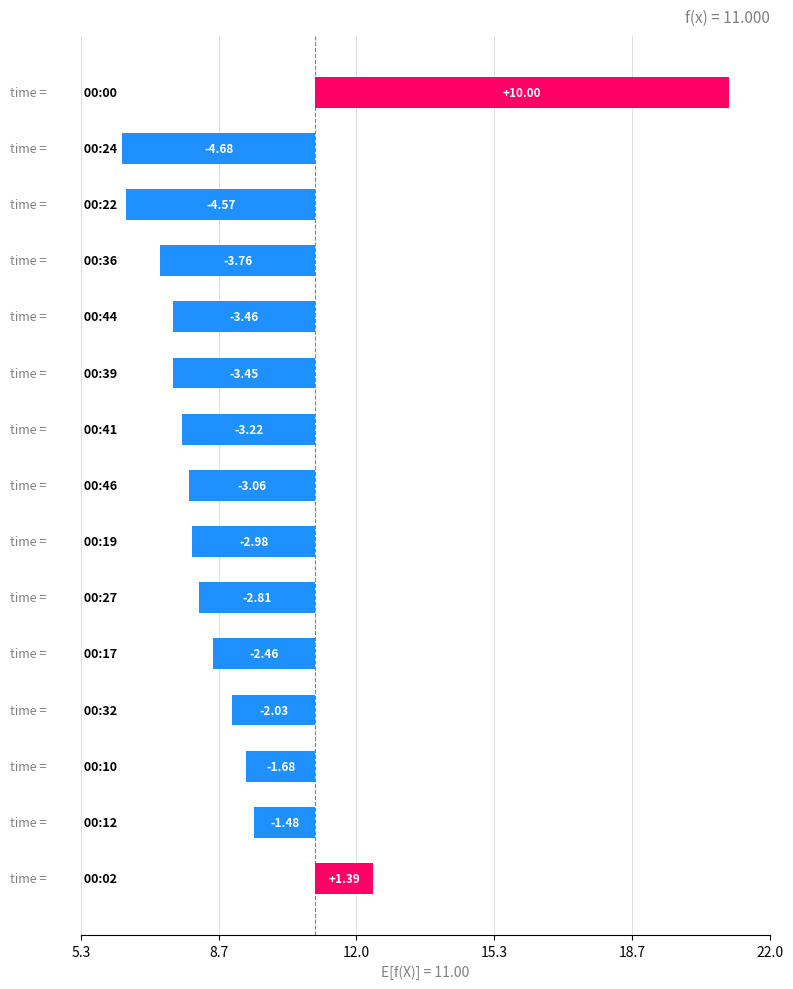

Does the chart contain any negative values?

Yes